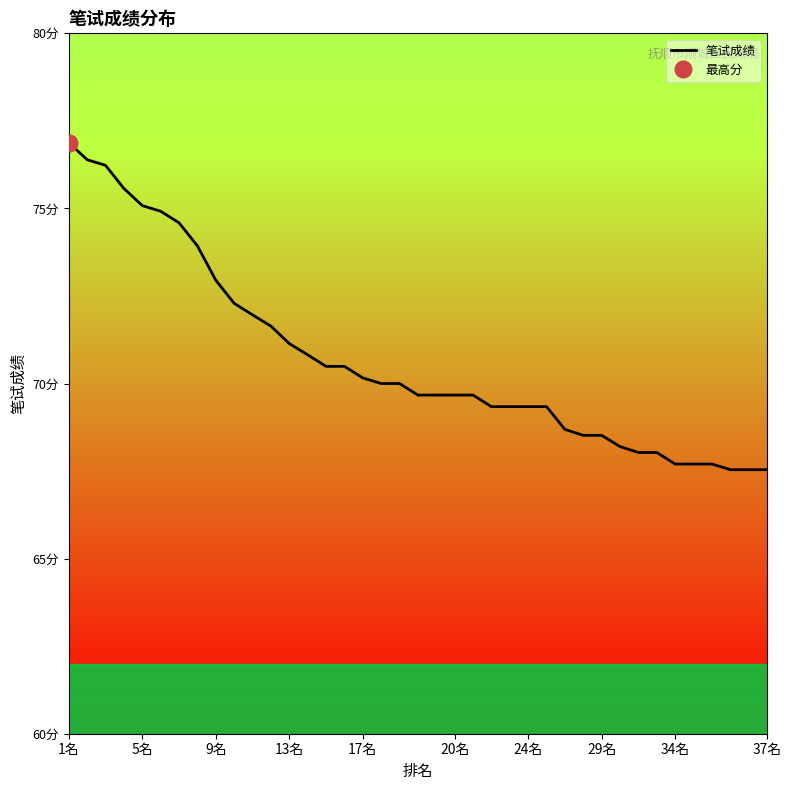

What is the difference between the maximum and minimum values?

9.3